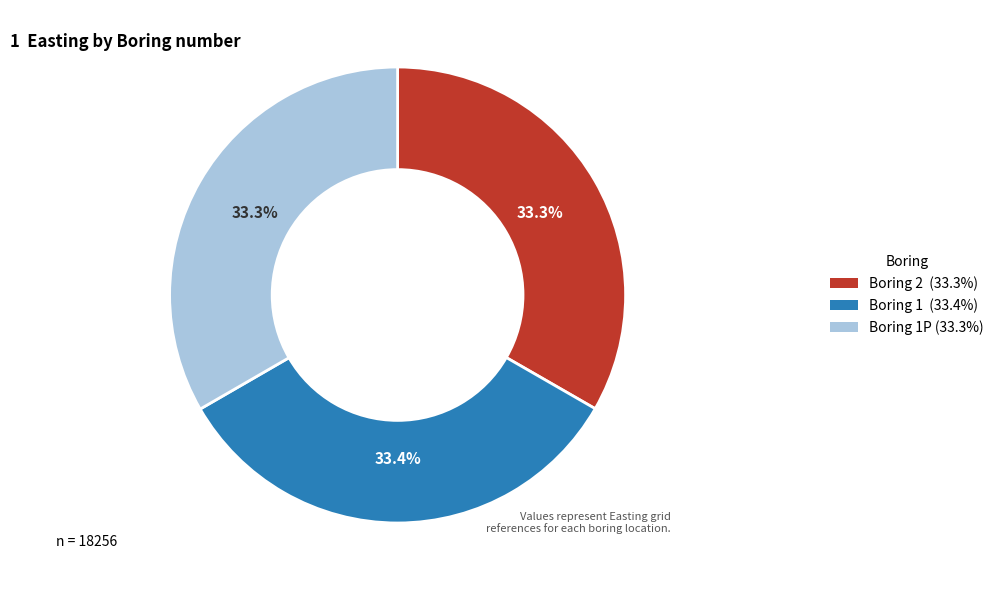

Is there any slice that represents more than half of the pie?

No